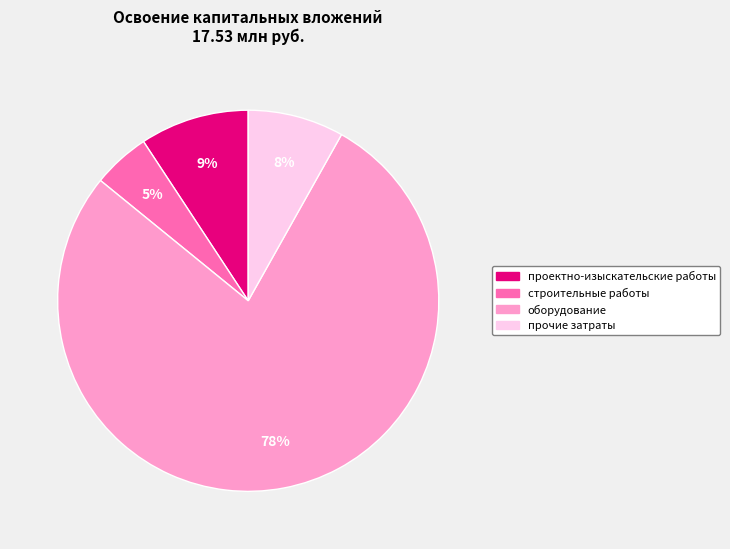

Which category has the smallest portion of the pie?

строительные работы